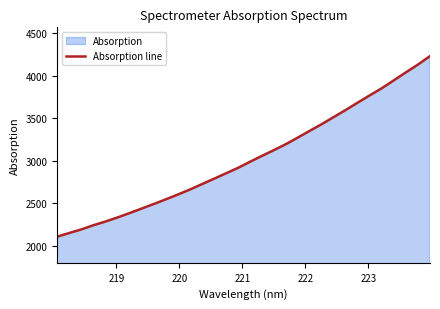

What is the maximum value shown in the chart?

4230.2